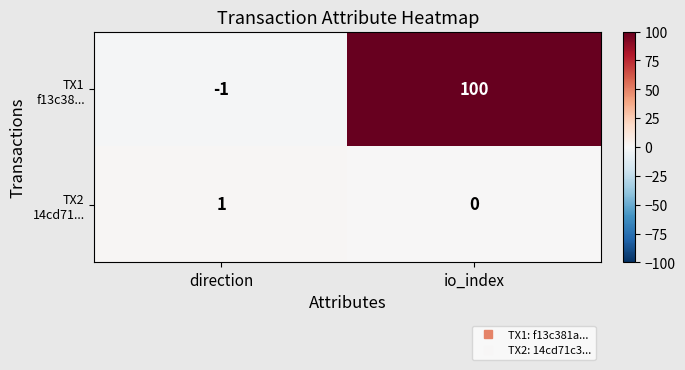

At which category does the chart reach its minimum across all series?

direction